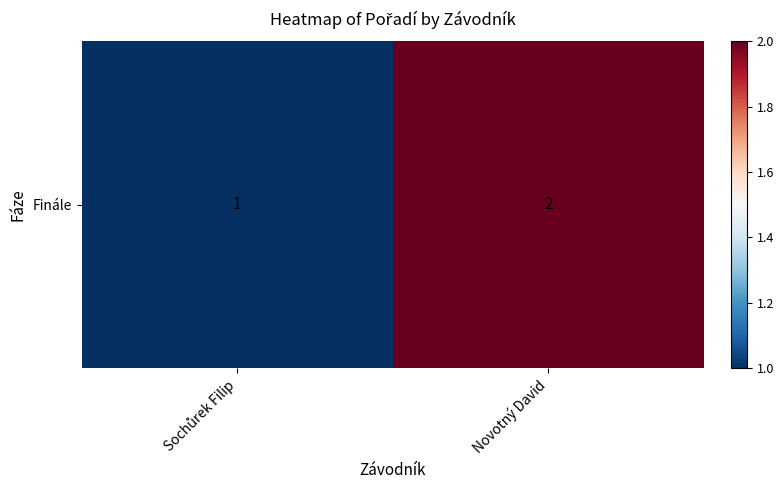

List the labels in order of value, largest first.

Novotný David, Sochůrek Filip